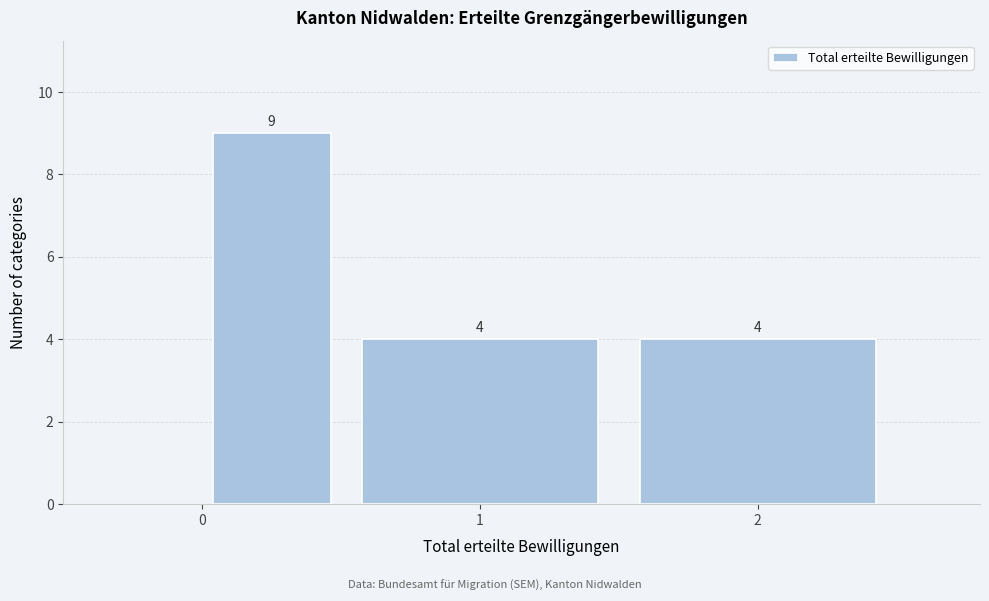

Reading left to right, list every bar in this chart as the range it spans on the x-axis followed by its height.

0.0 to 0.5: 9
0.5 to 1.5: 4
1.5 to 2.5: 4